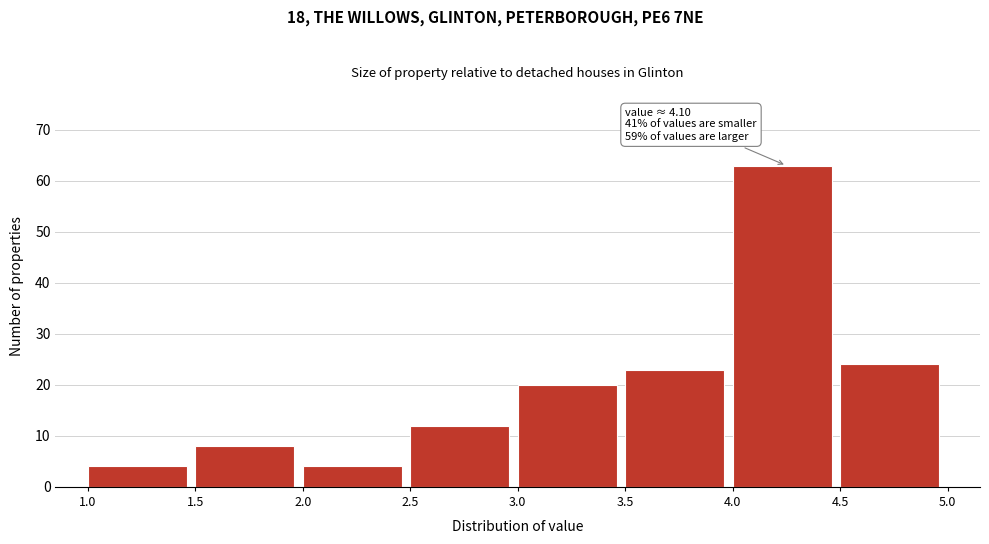

Over which range of the x-axis is the bar tallest?

4.0 to 4.5